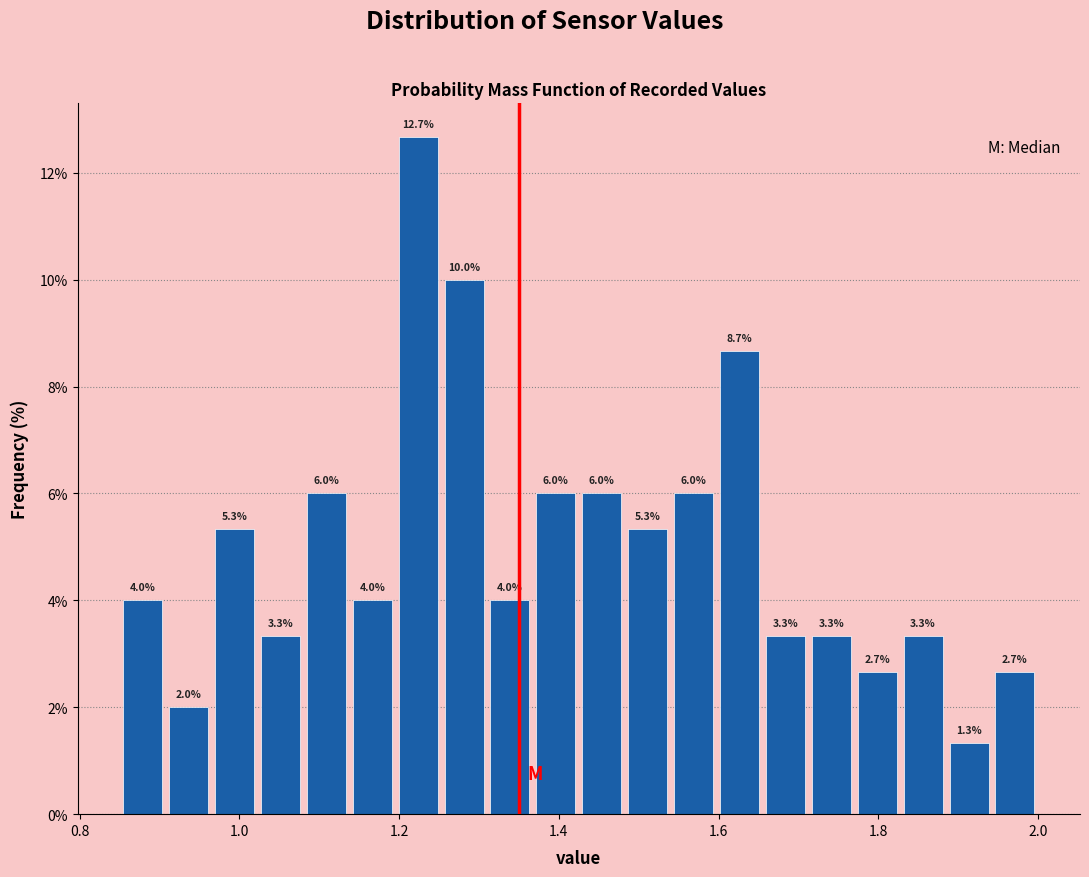

Read against the x-axis, roughly where is the centre of the tallest bar?

1.22